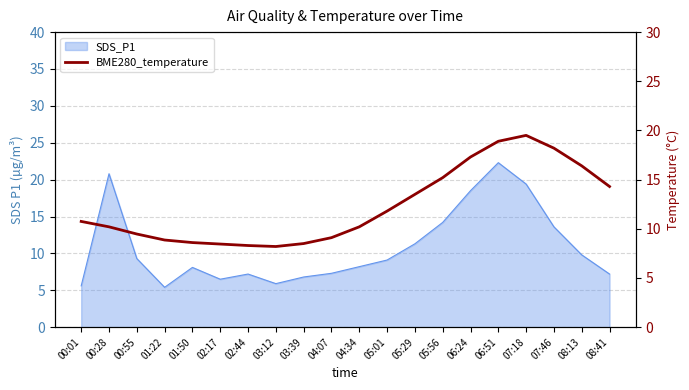

The value at 02:17 is 14.2. True or false?

False